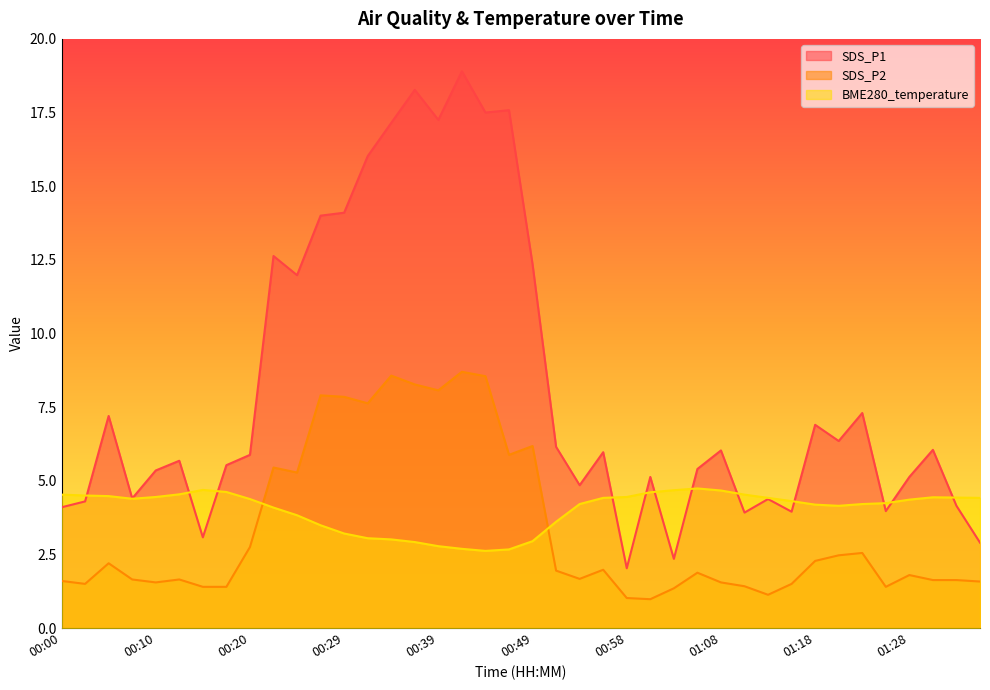

At which category is the sum across all series the highest?

00:41